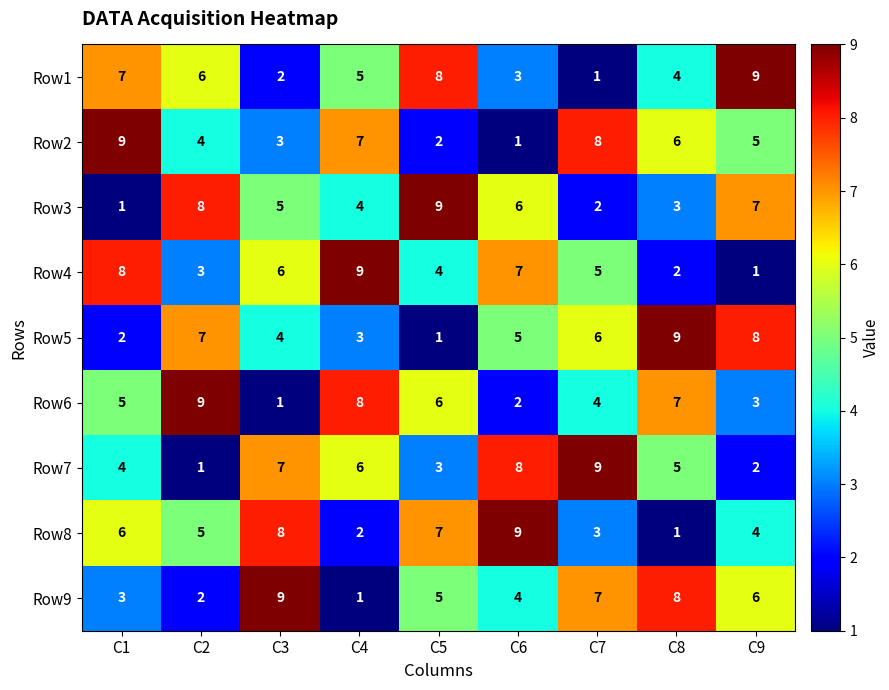

What is the maximum value for Row3?

9